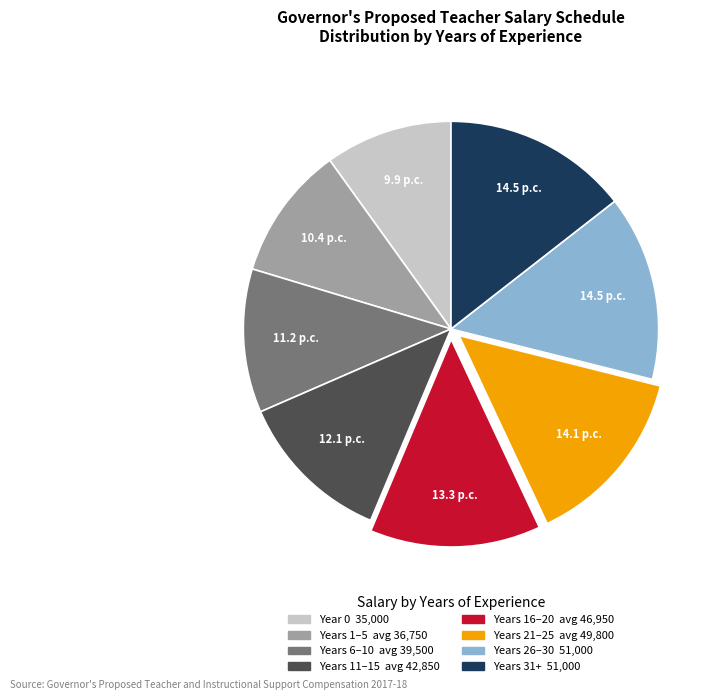

What is the ratio of the value at Years 26–30 51,000 to the value at Years 1–5 avg 36,750?

1.4